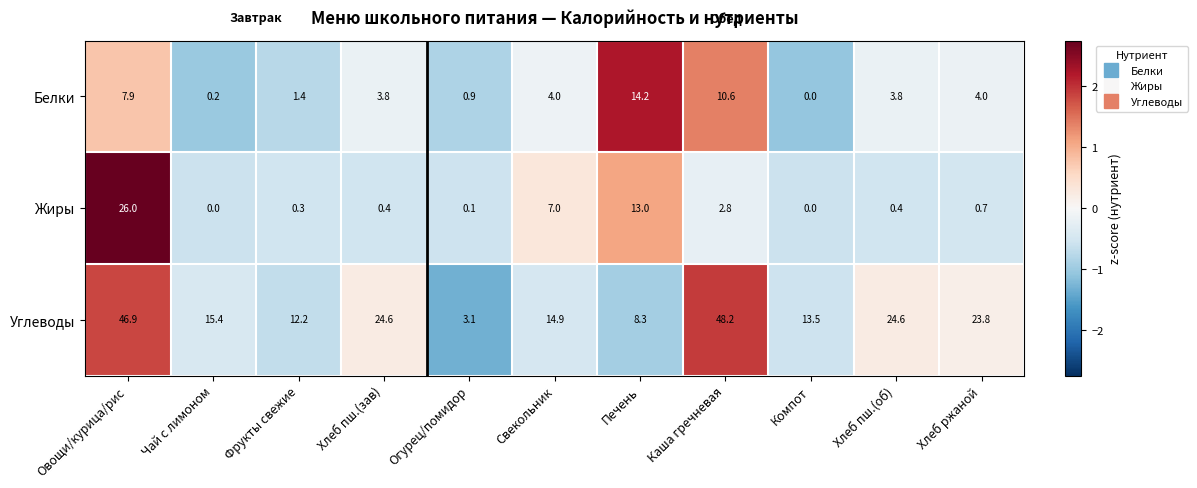

Which series has the widest spread of values?

Углеводы